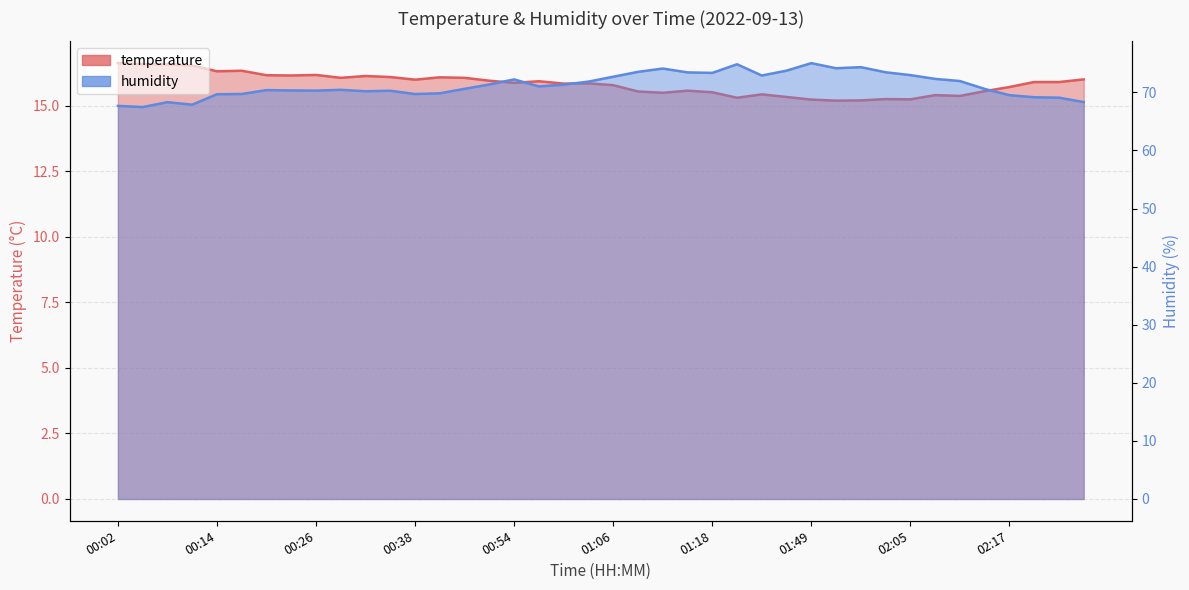

True or false: temperature and humidity cross at least once.

False